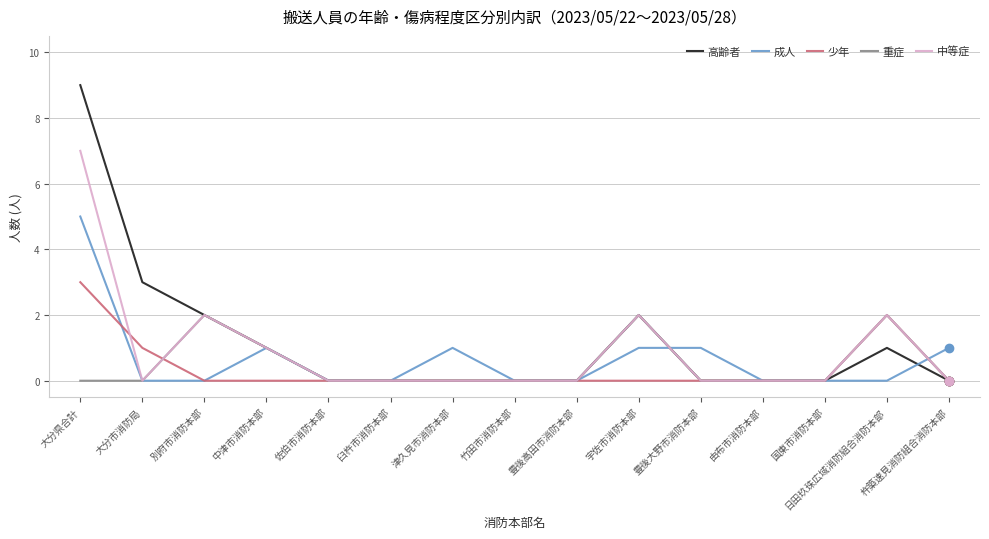

What is the spread (max minus min) of values at 大分市消防局?

3